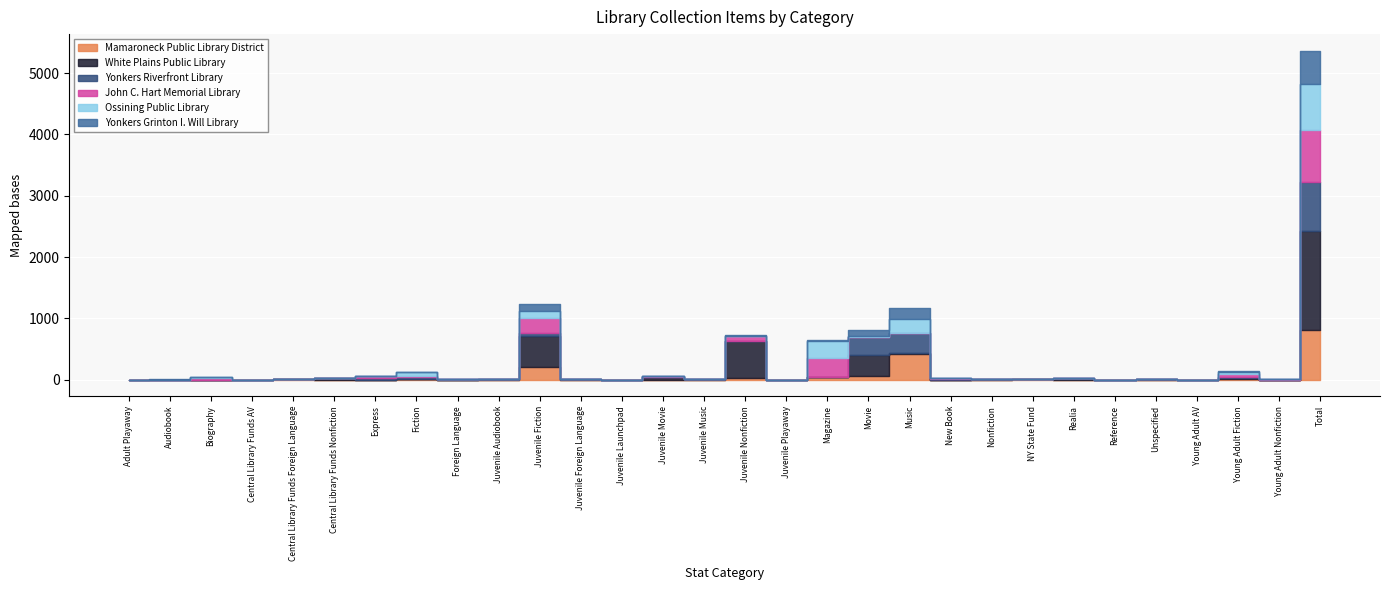

How many data points in John C. Hart Memorial Library are less than 1?

14